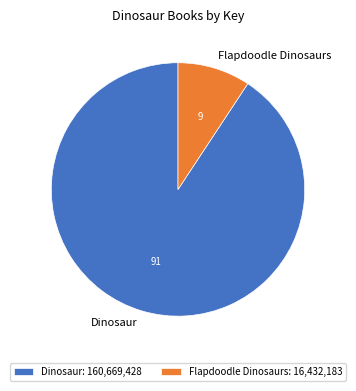

How many segments does this pie chart have?

2